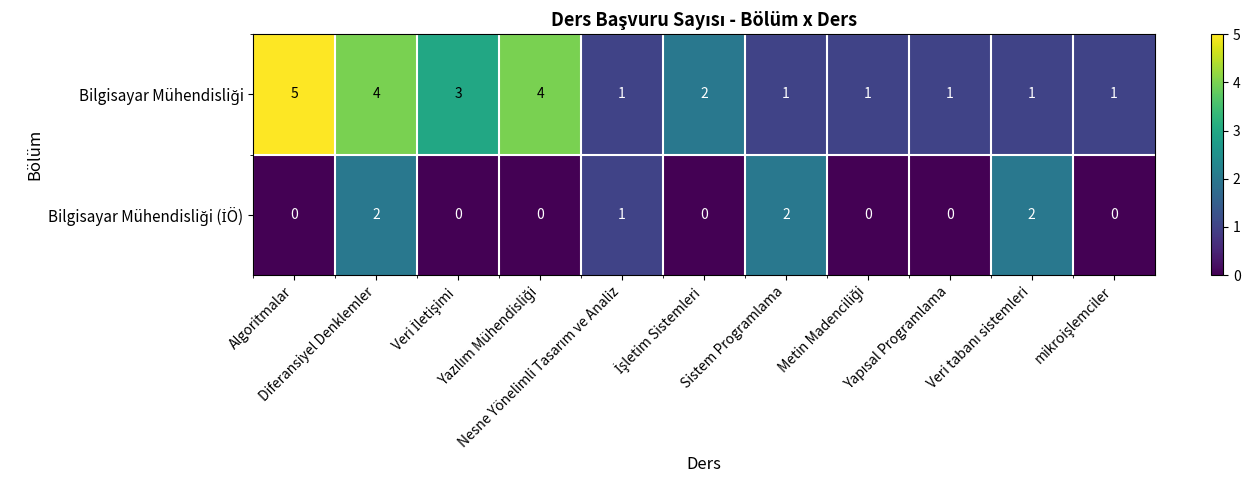

What is the greatest value displayed?

5